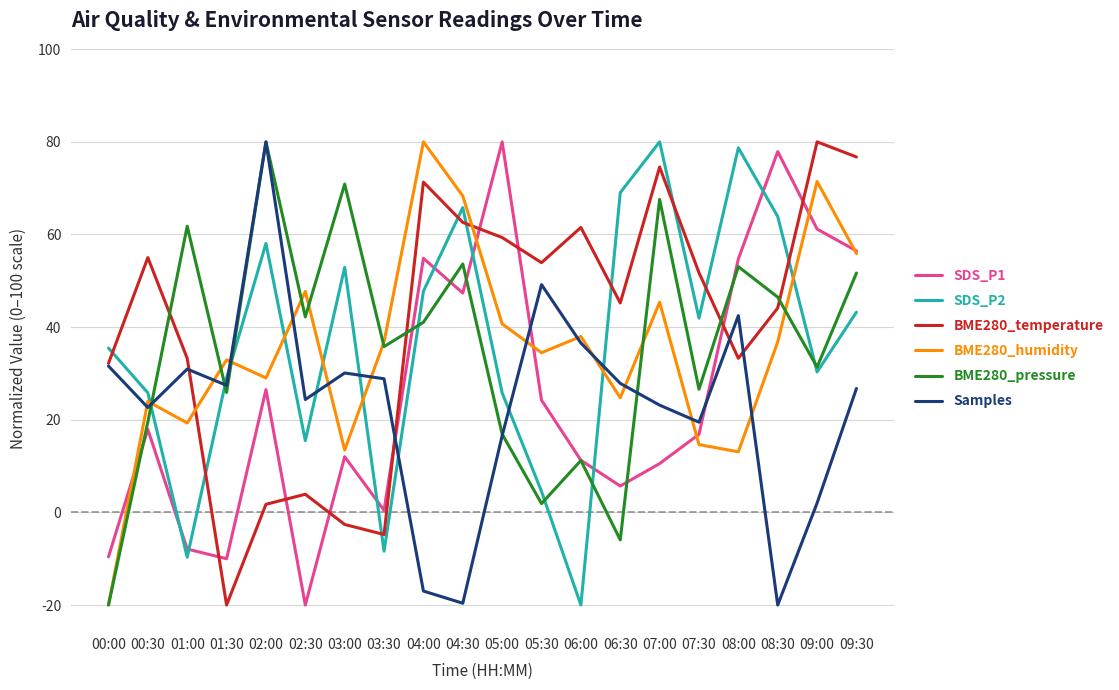

What is the minimum value shown in the chart?

-20.0